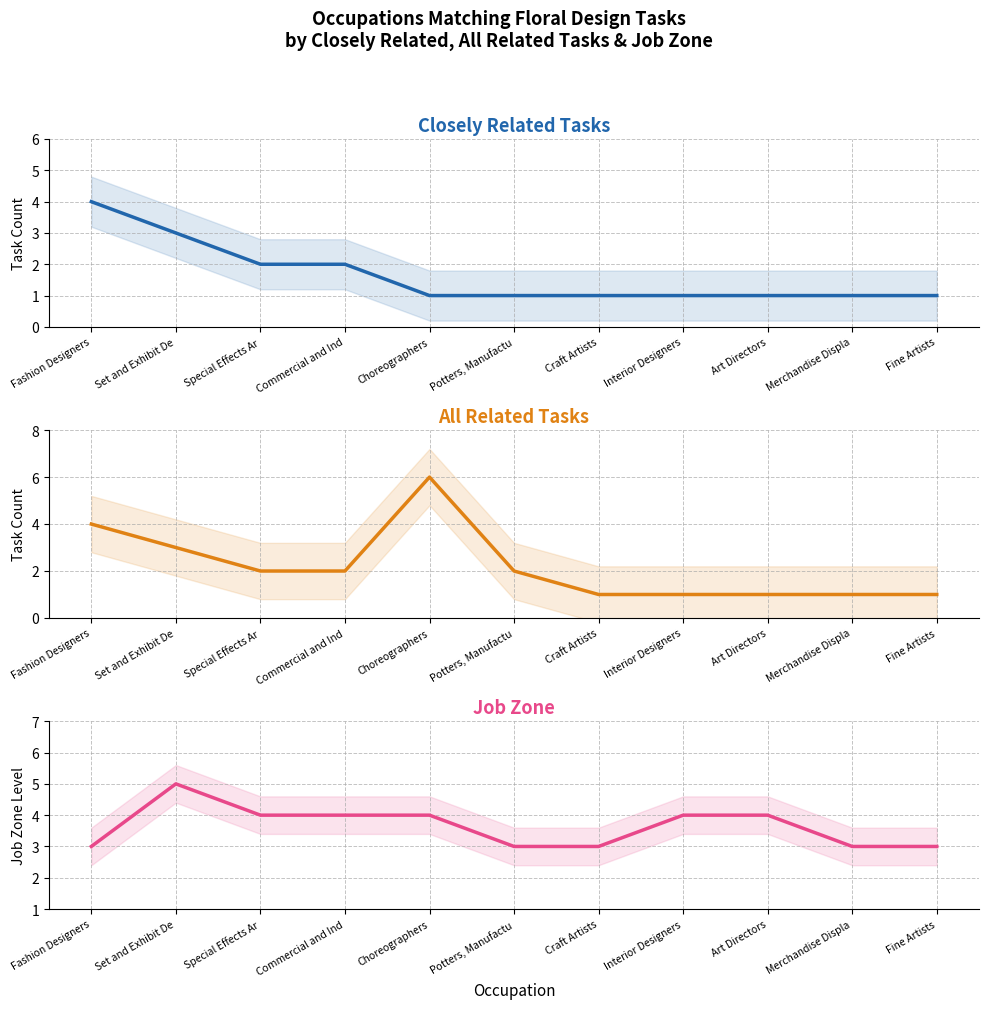

True or false: Job Zone and Closely Related Tasks cross at least once.

True